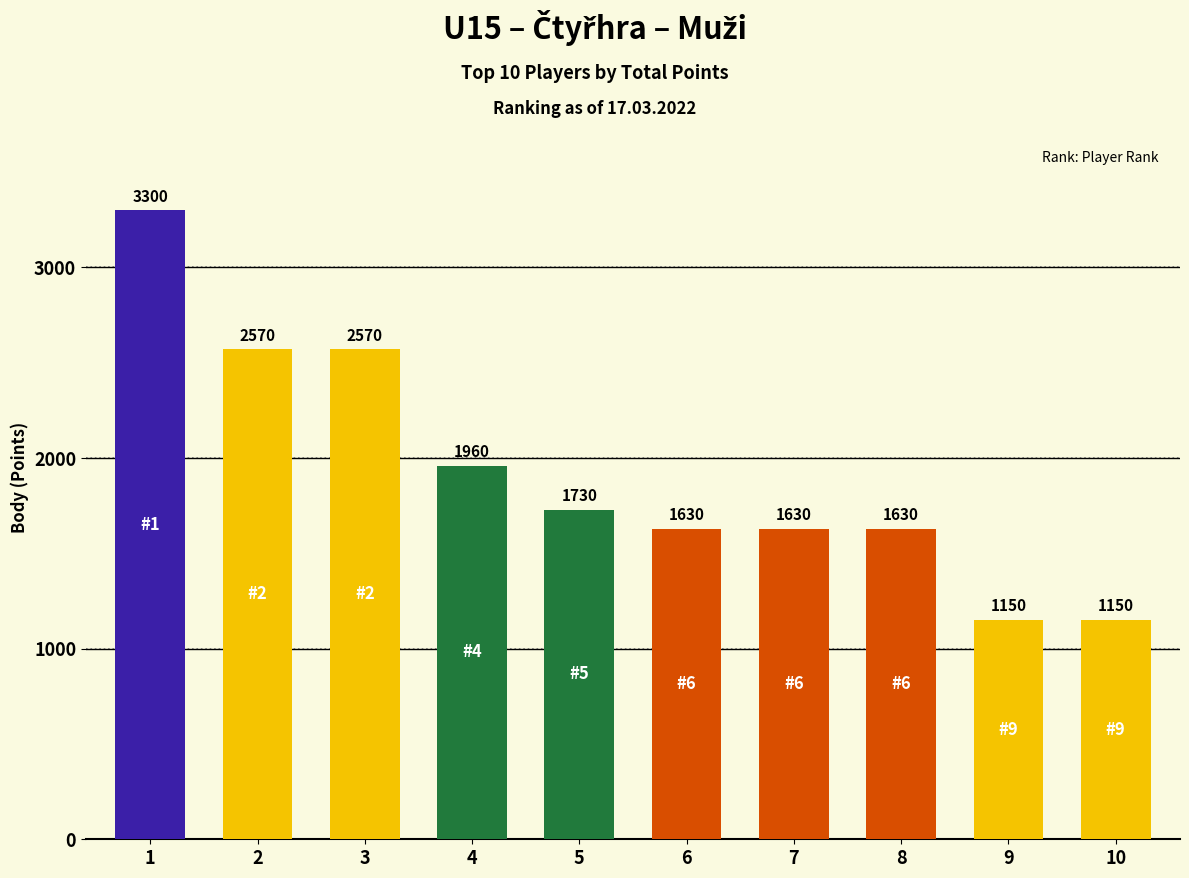

What is the value of the 7th bar from the left?

1630